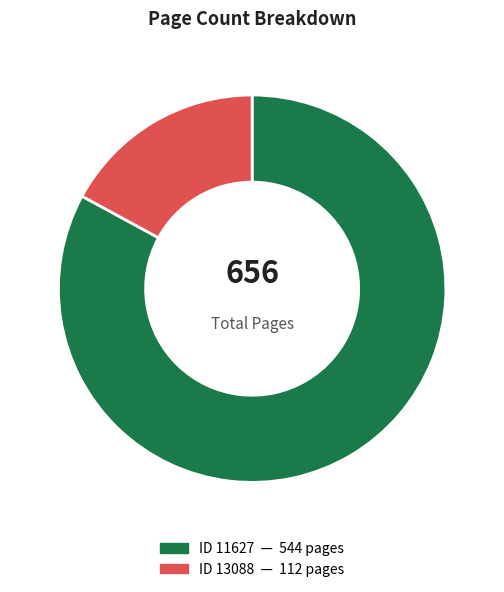

Is there a majority slice in this chart?

Yes